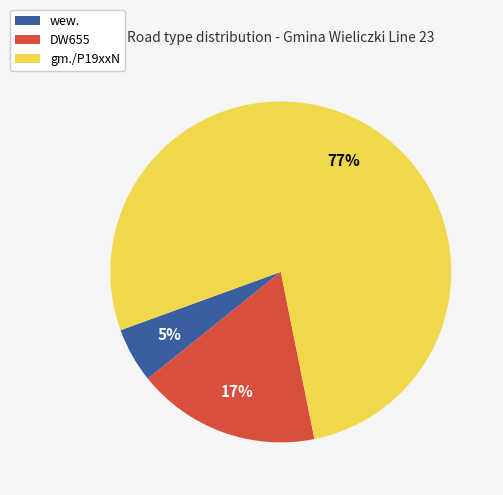

How many slices are in this pie chart?

3